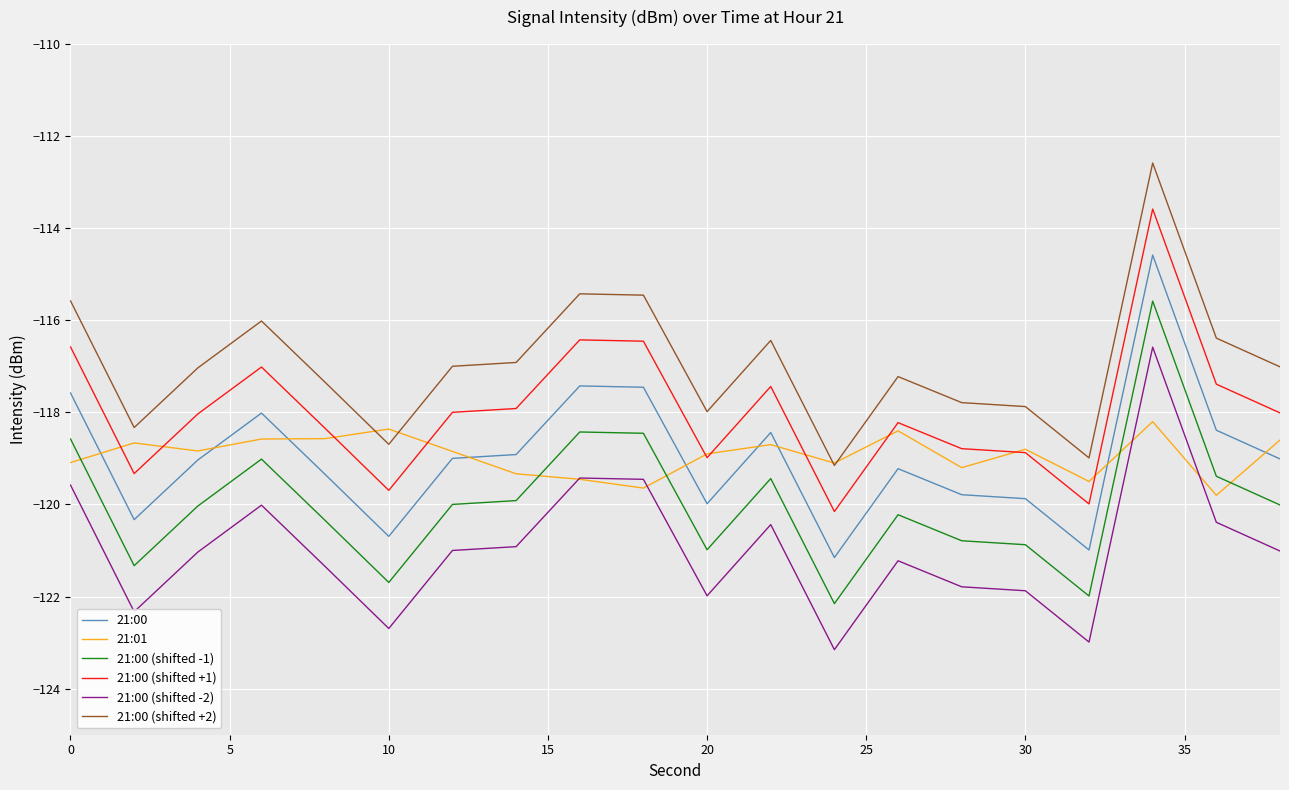

True or false: 21:01 has more than 2 interior local peaks.

True